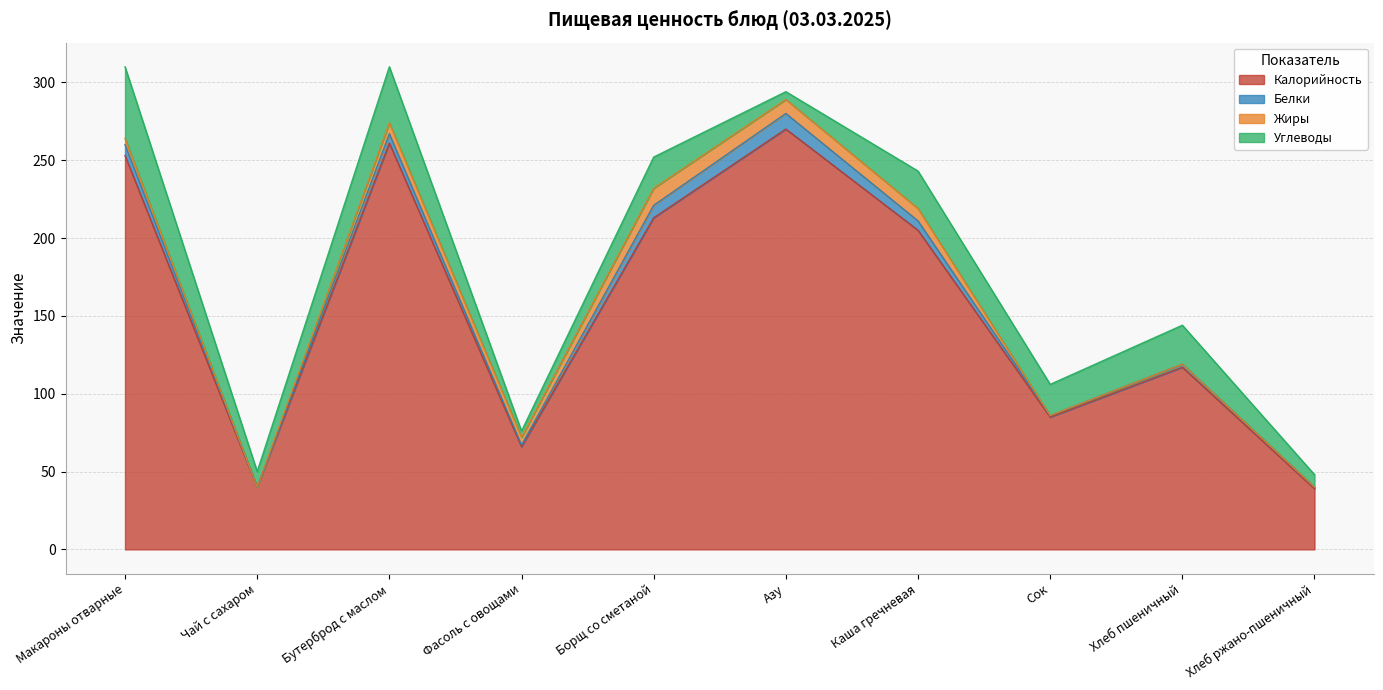

What position from the left is Каша гречневая?

7